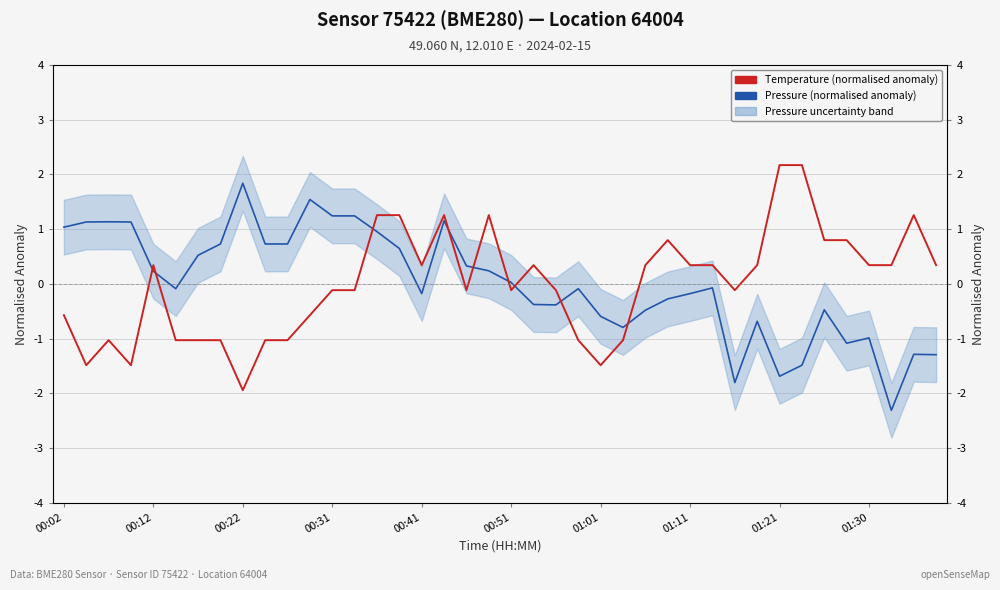

Is the value of Pressure (normalised anomaly) at 29 greater than the value of Temperature (normalised anomaly) at 01:11?

Yes